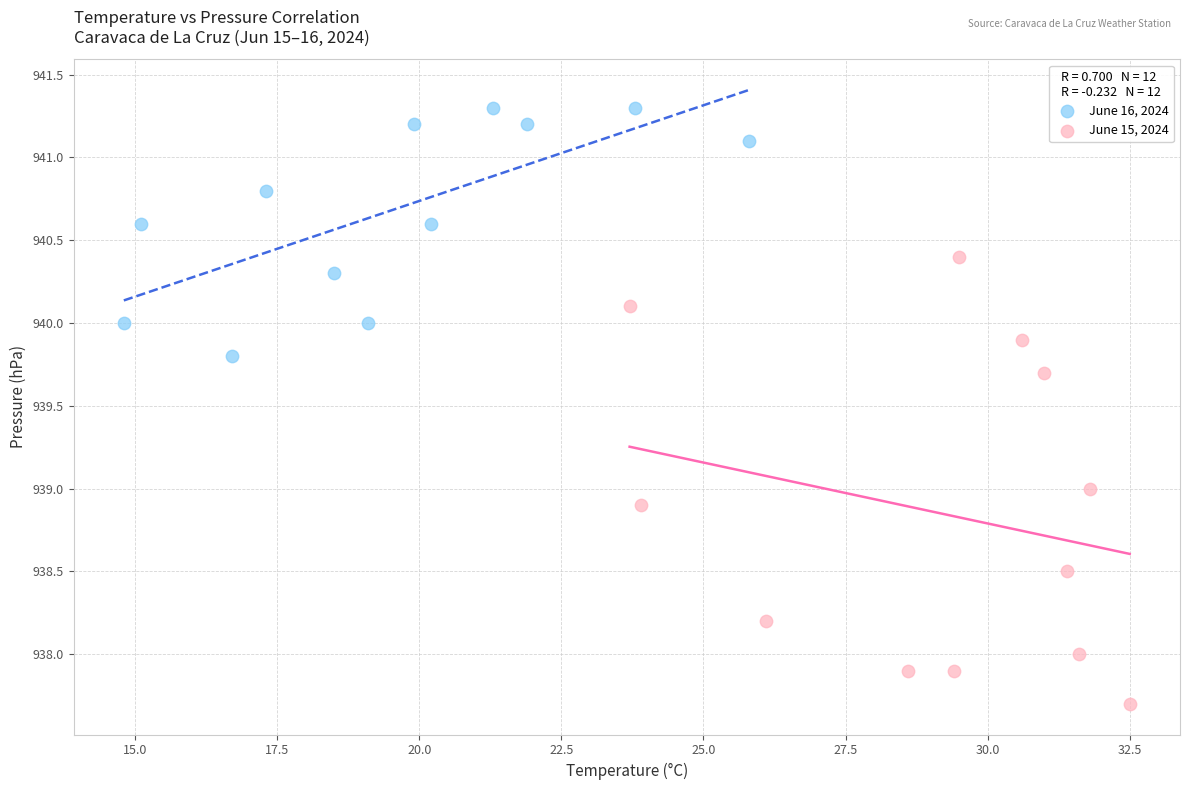

Which series reaches the minimum Y coordinate?

June 15, 2024